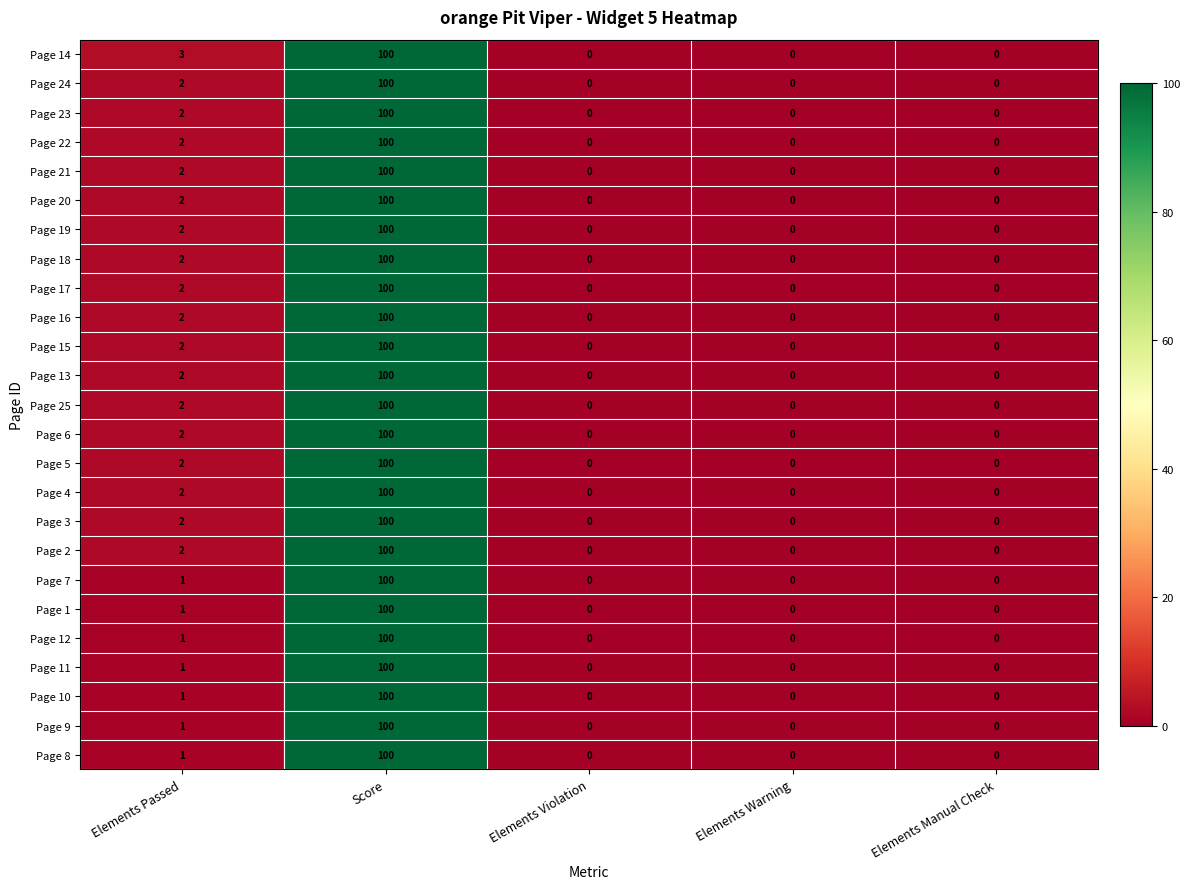

How many series are shown in this chart?

25